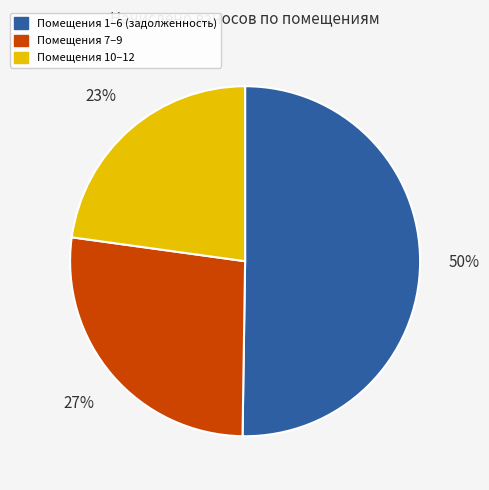

To the nearest percent, what is the difference between the largest and smallest slice percentages?

27%